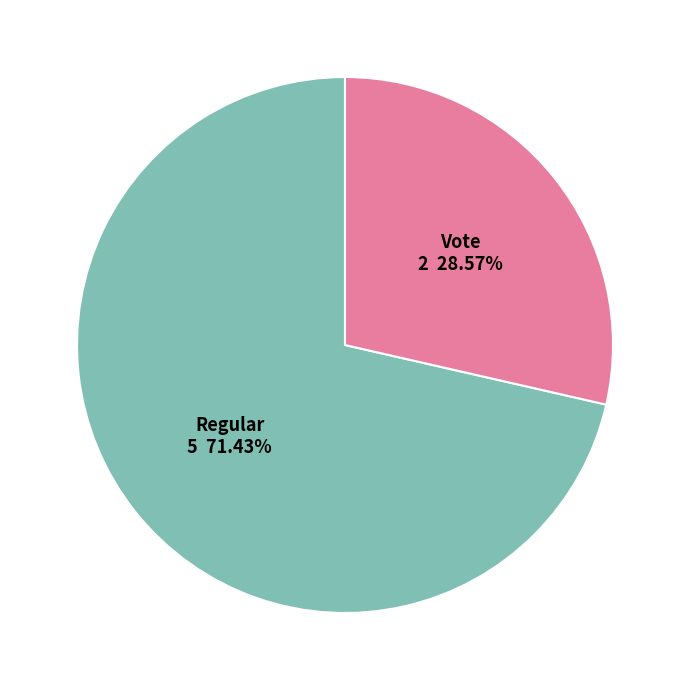

Is there a majority slice in this chart?

Yes